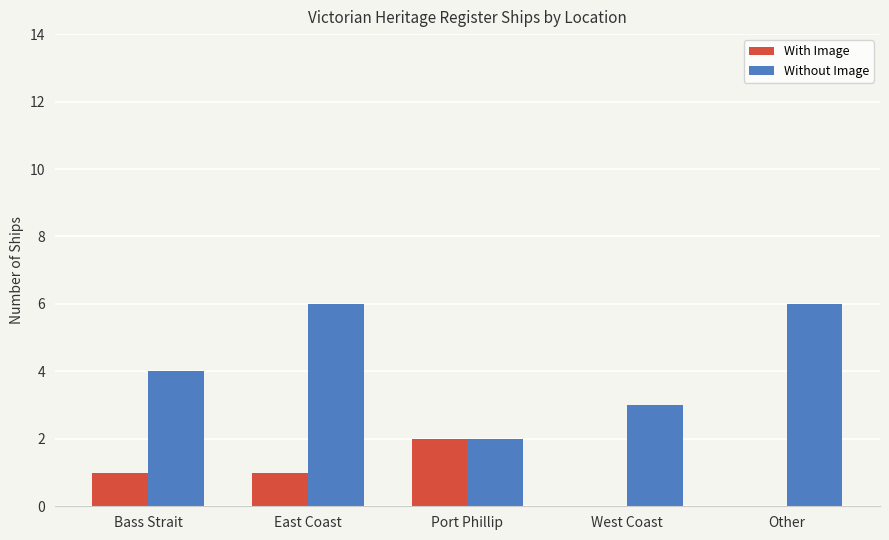

What is the highest value of the Without Image series?

6